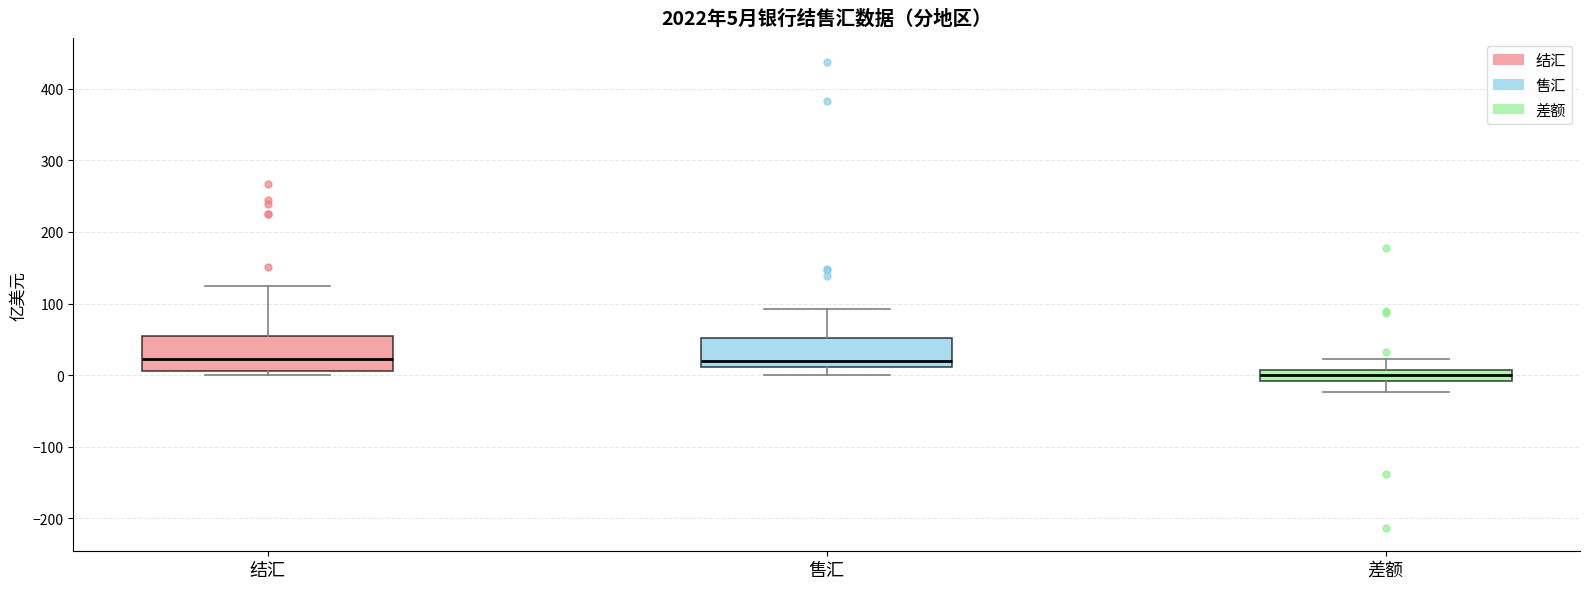

Which box's median line is the lowest?

差额